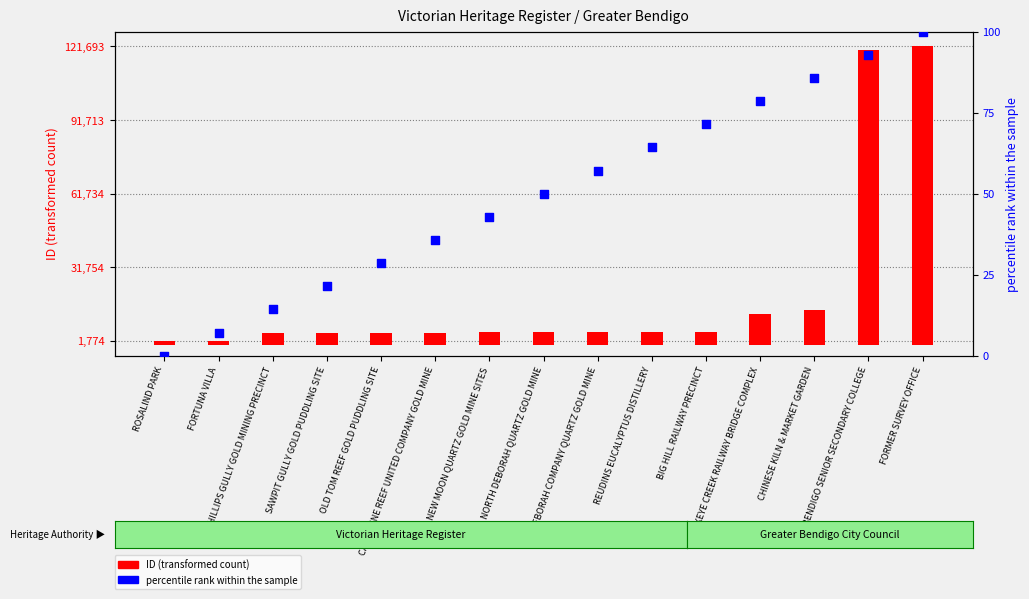

Which series contains the lowest Y value?

percentile rank within the sample